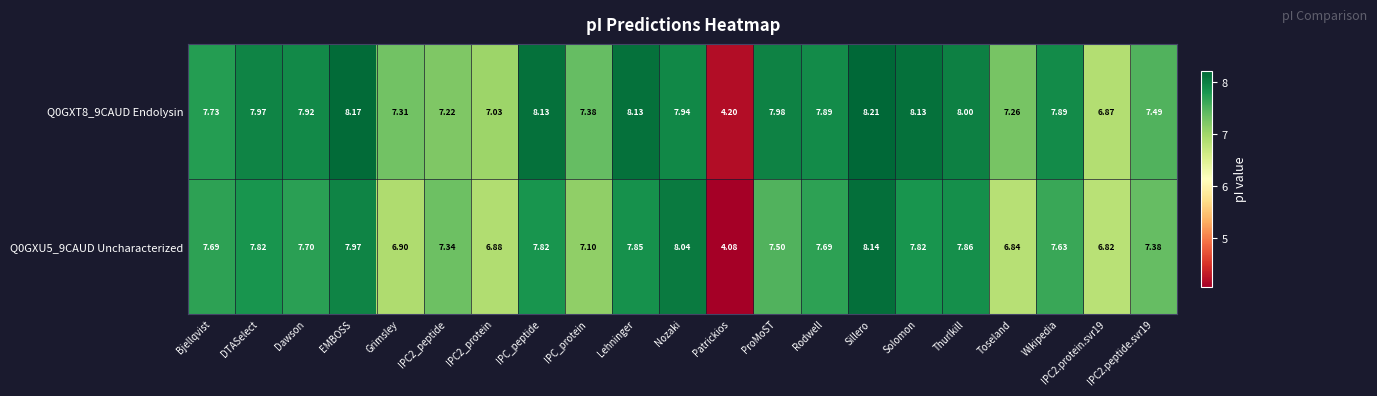

At which category is the sum across all series the highest?

Sillero